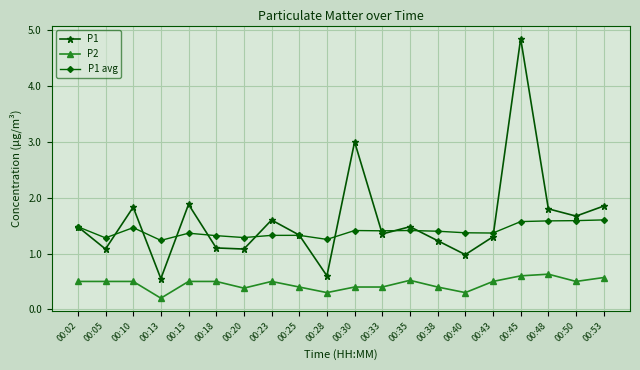

Rank the series by their average value, from lowest to highest.

P2, P1 avg, P1